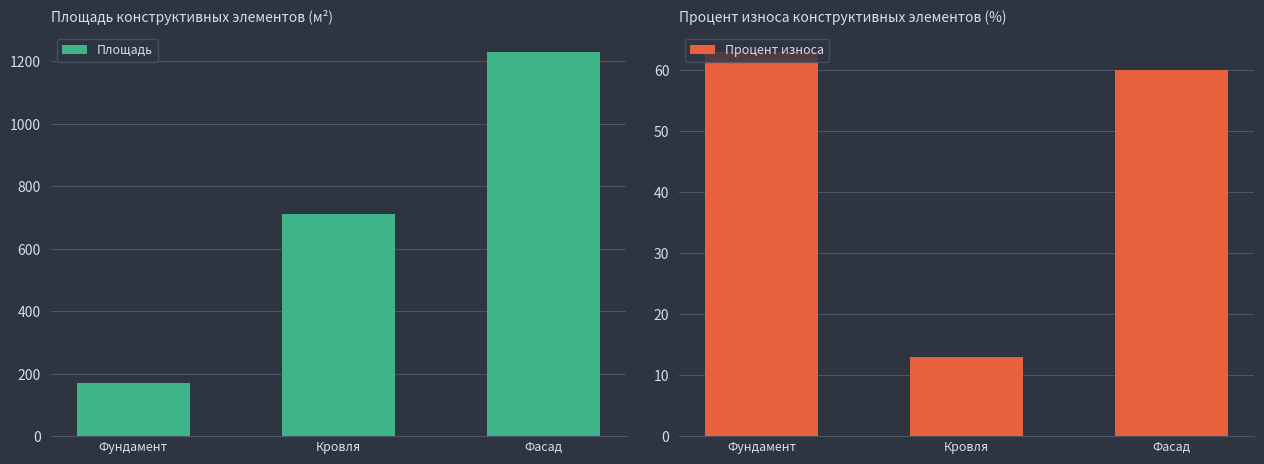

Reading left to right, list all the values displayed in this chart.

Площадь: 170	710	1230
Процент износа: 63	13	60